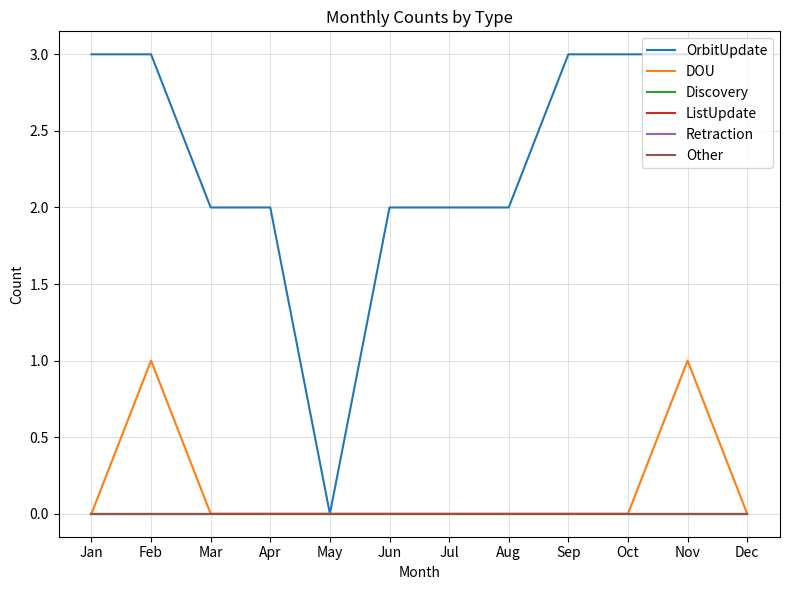

What is the value of the OrbitUpdate point at the 9th from the left?

3